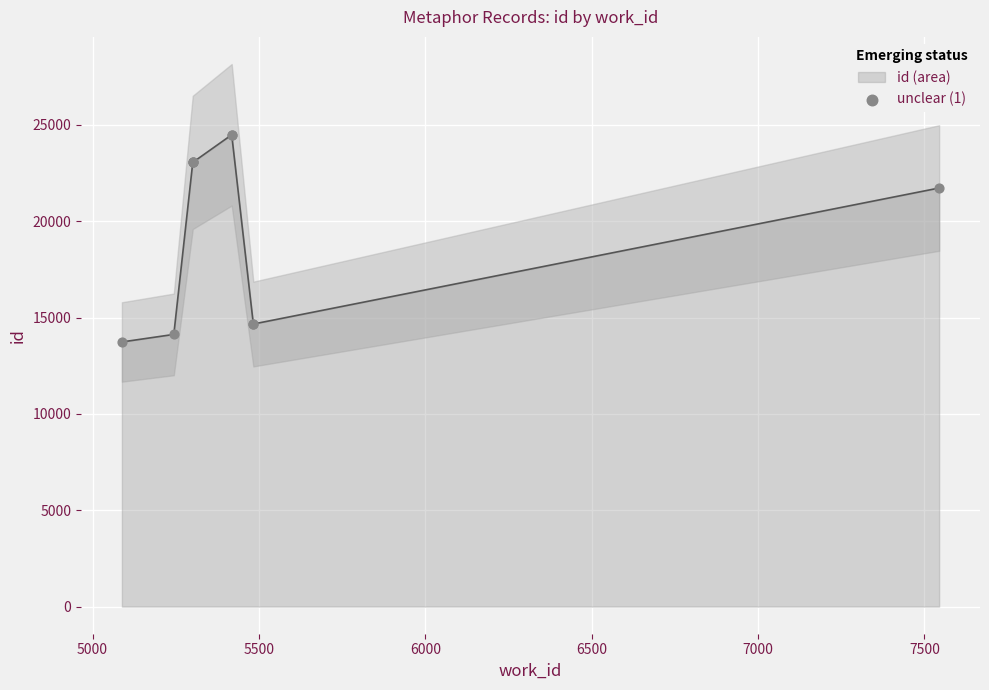

What is the highest value of the id (area) series?

24491.5